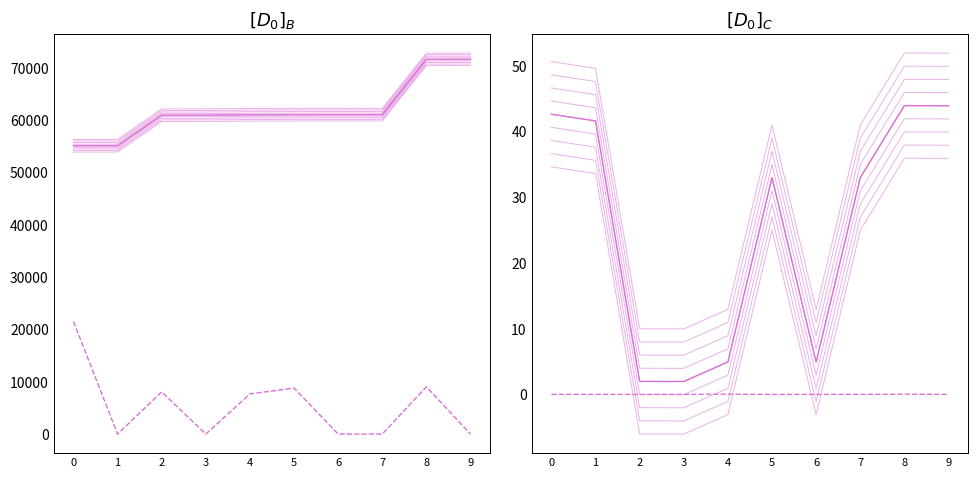

How many lines are shown in the chart?

4